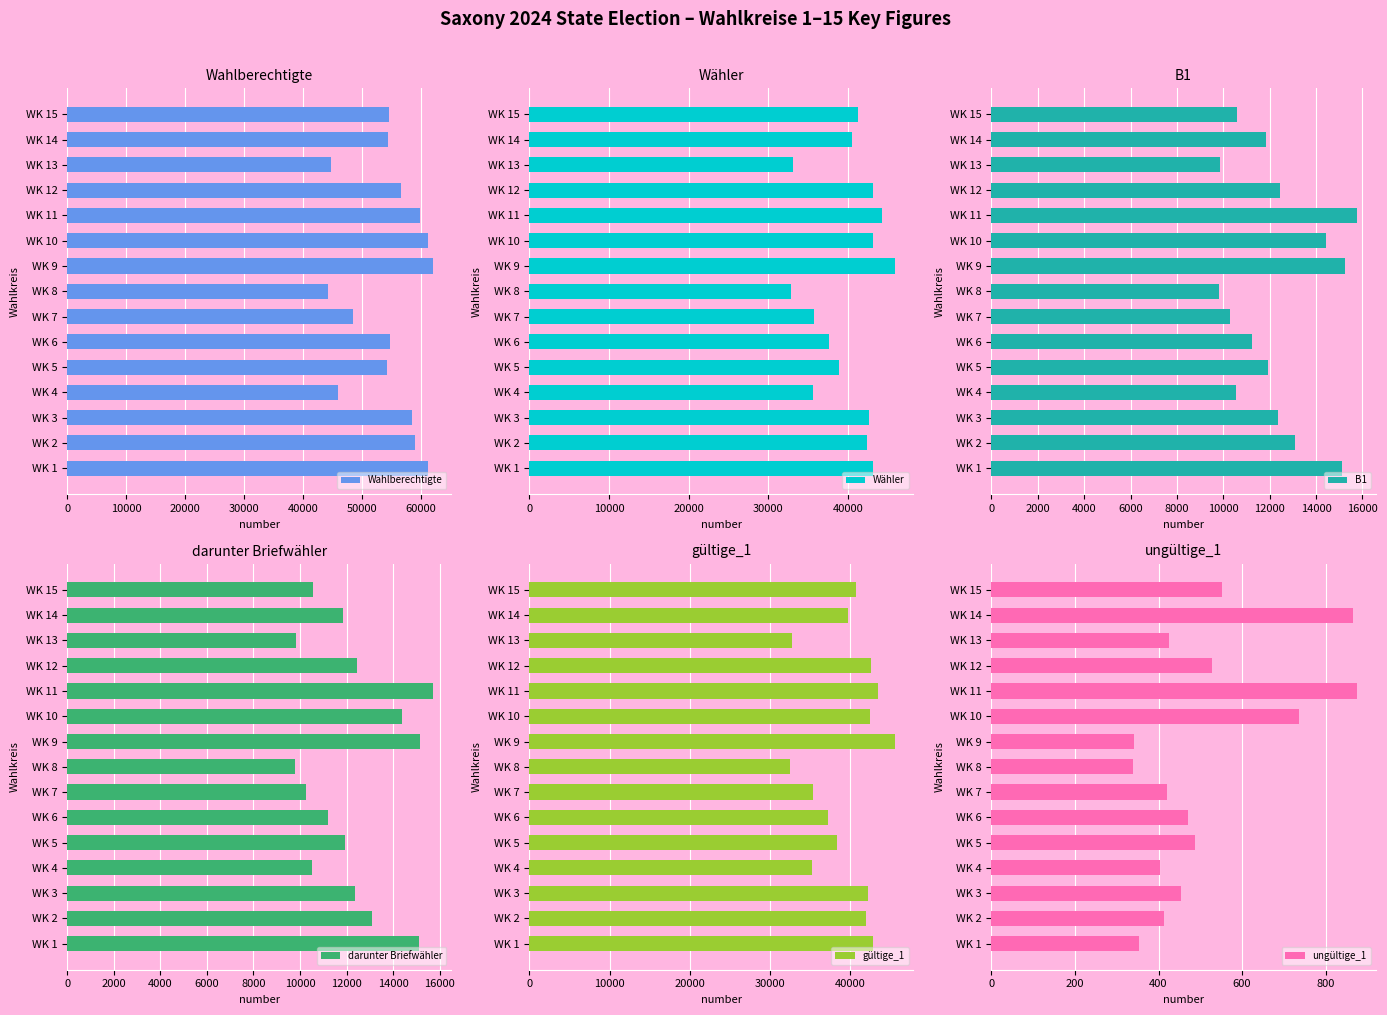

What is the sum of all gültige_1 values?

592571